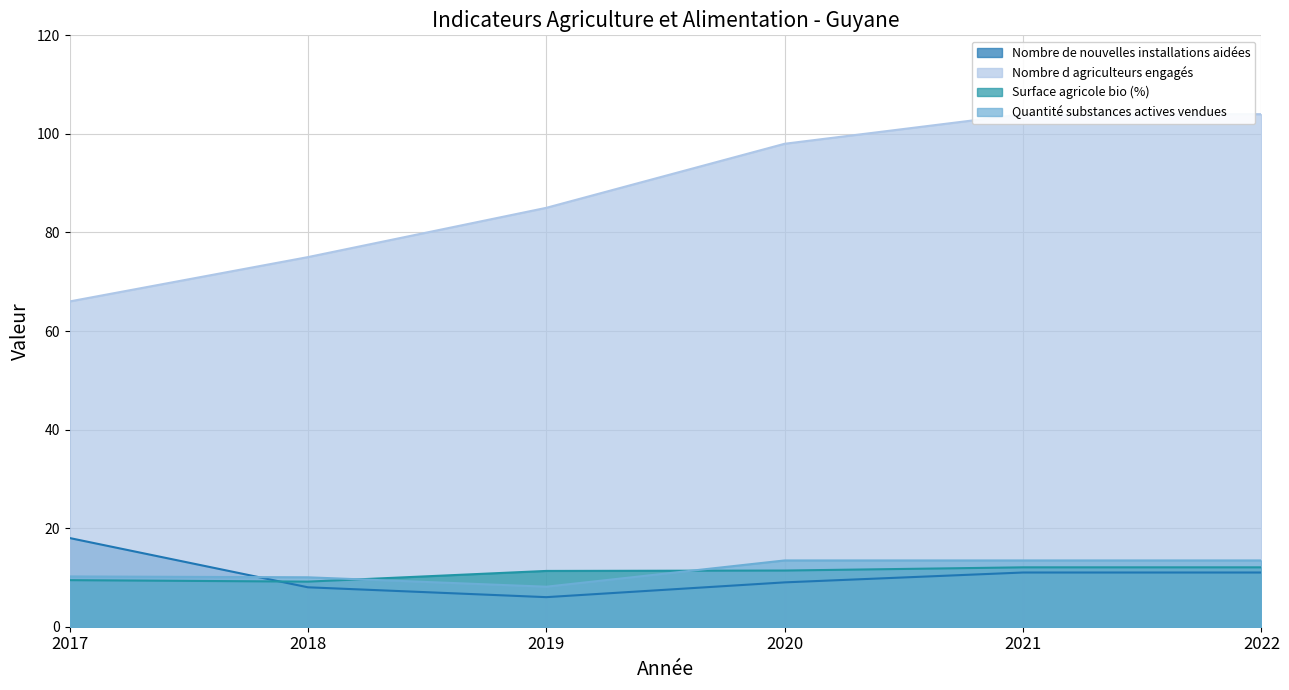

Which series has the largest range (max minus min)?

Nombre d agriculteurs engagés